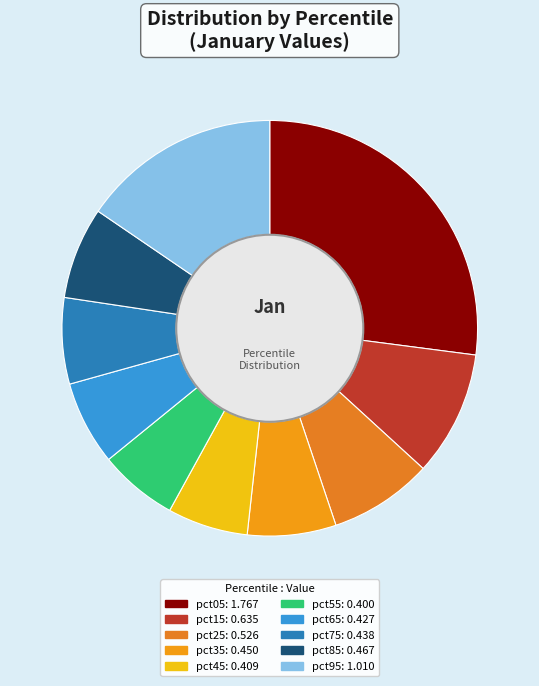

To the nearest percent, what is the difference between the largest and smallest slice percentages?

21%